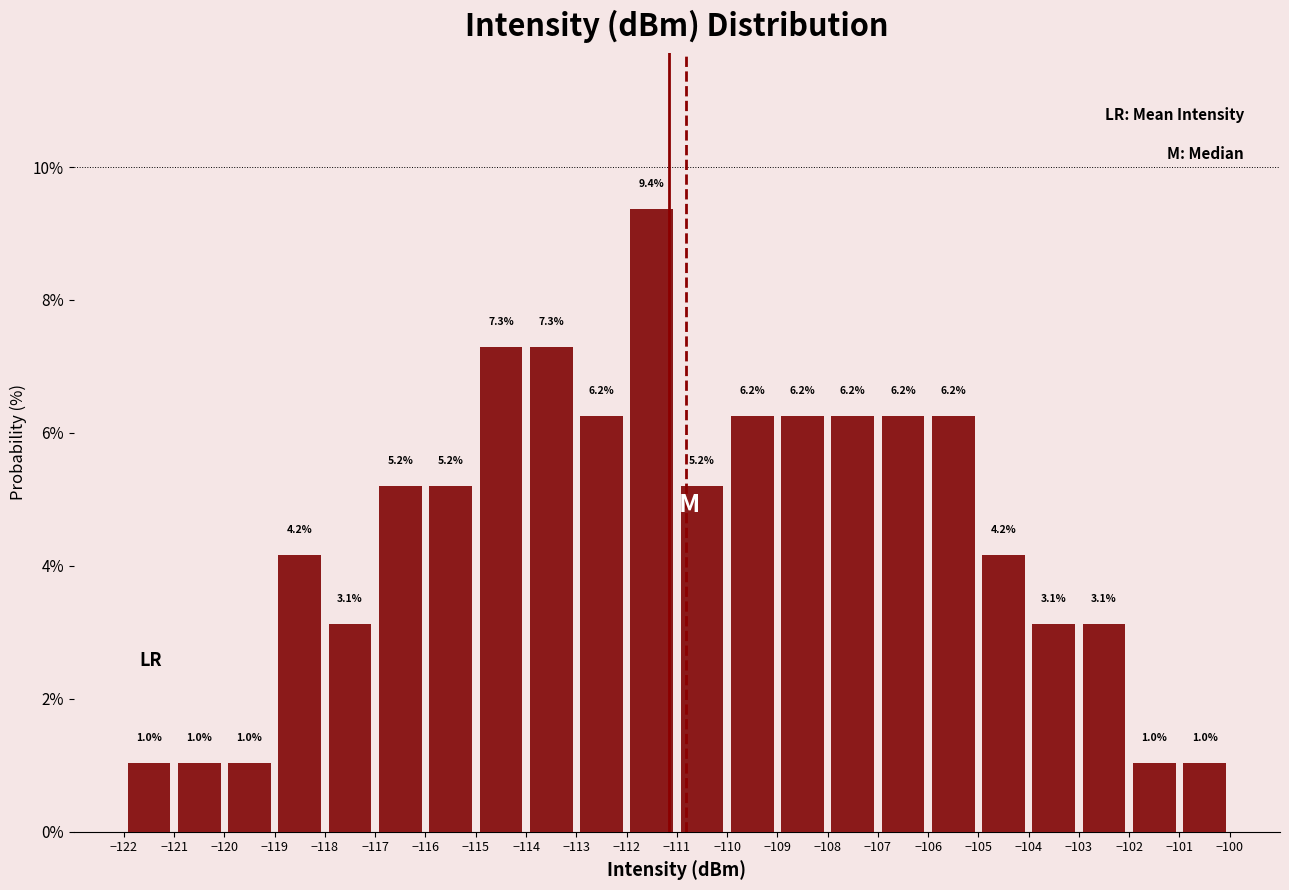

How tall is the bar that spans -118 to -117 on the x-axis?

3.1